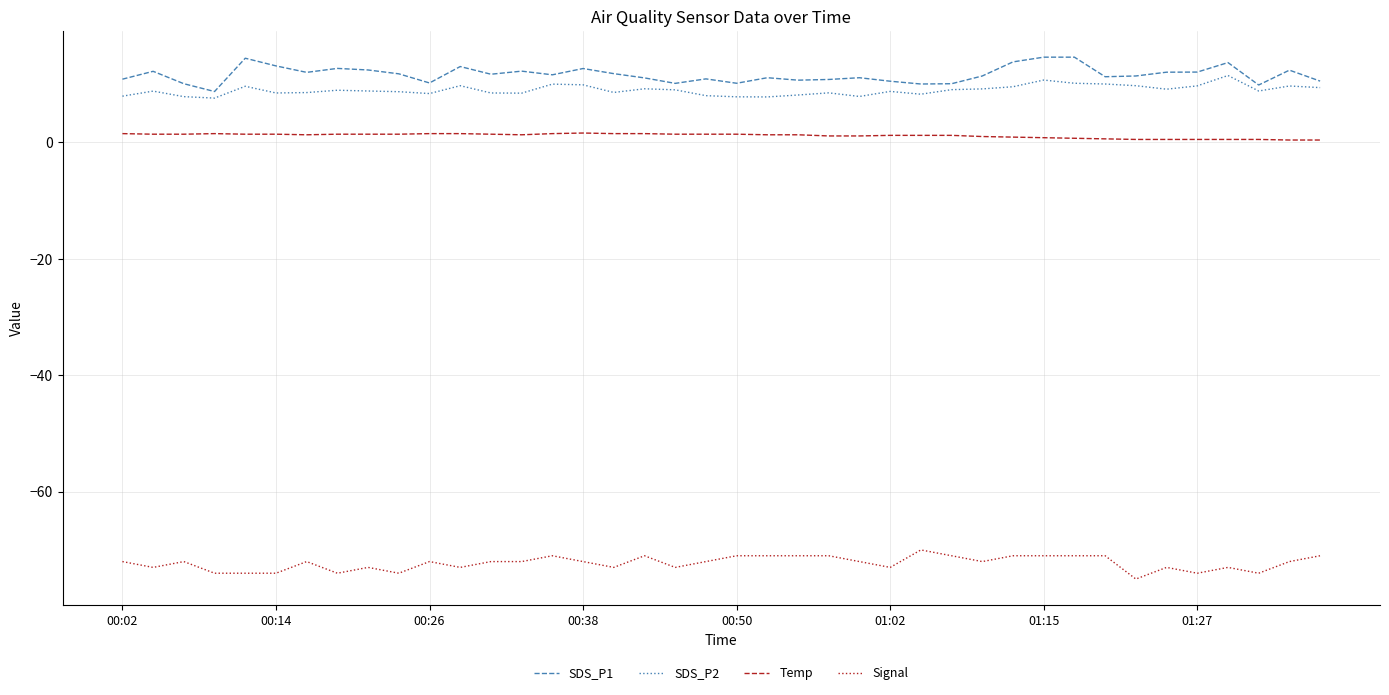

True or false: Temp and SDS_P1 cross at least once.

False